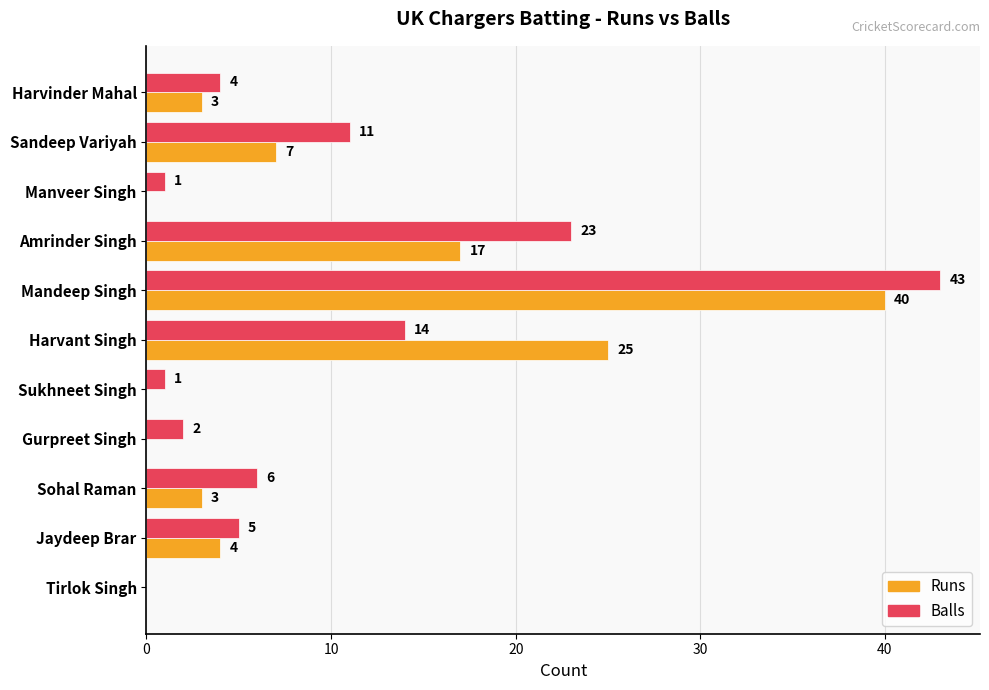

What is the total value across all series at Sandeep Variyah?

18